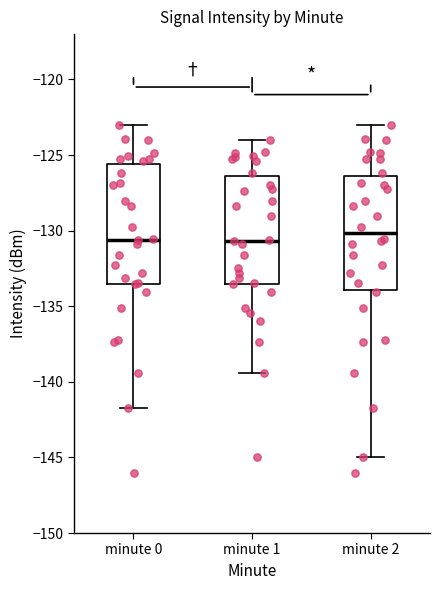

Where is the upper edge of the box for minute 2 on the y-axis? The values are not printed on the chart, so give them approximately, as read against the axis.

-126.5